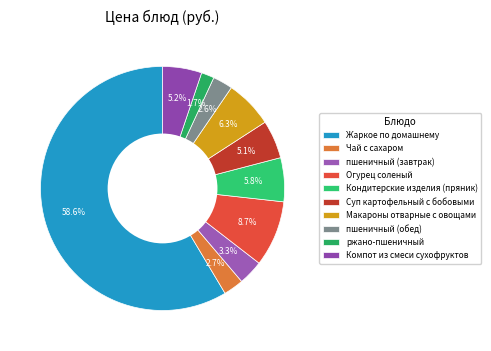

How many segments does this pie chart have?

10